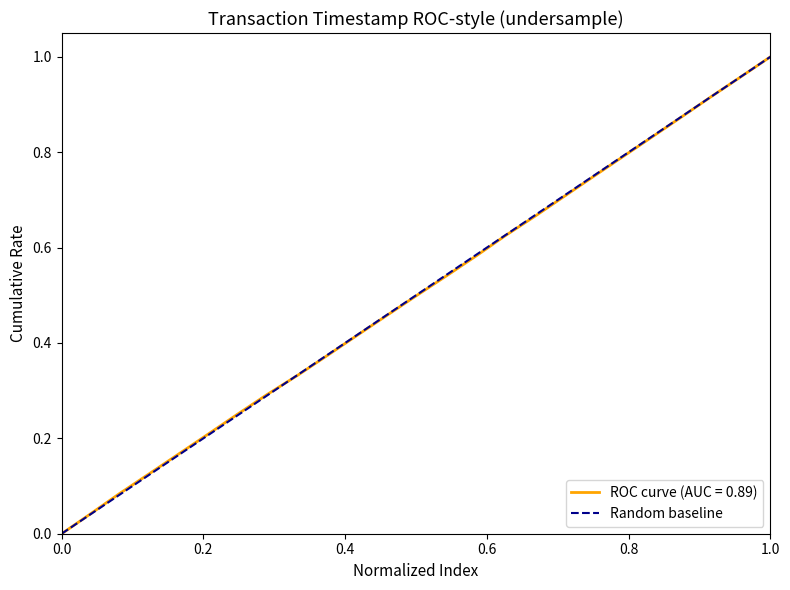

Rank the categories by value from lowest to highest.

0.0, 1.0